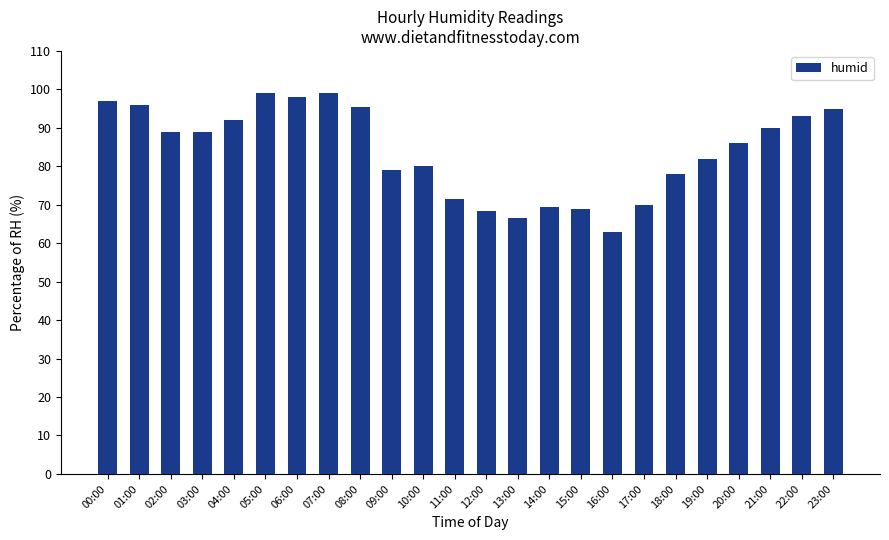

What is the maximum value shown in the chart?

99.0